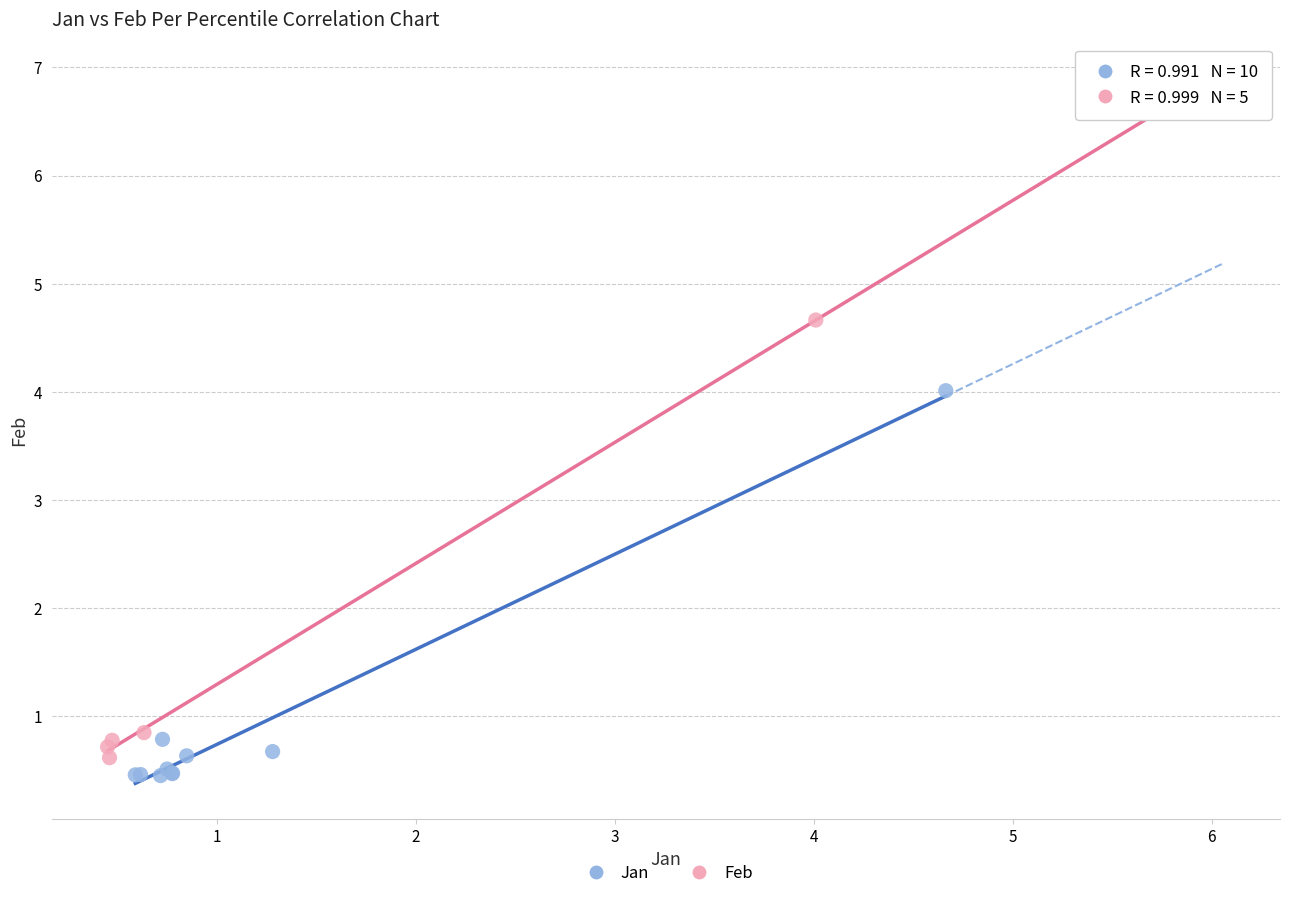

Which series has the largest Y range (max minus min)?

Feb